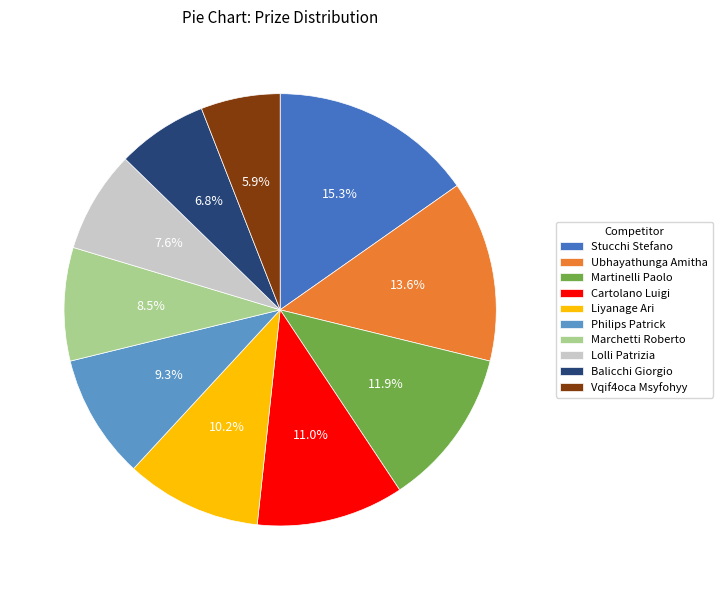

How many segments does this pie chart have?

10